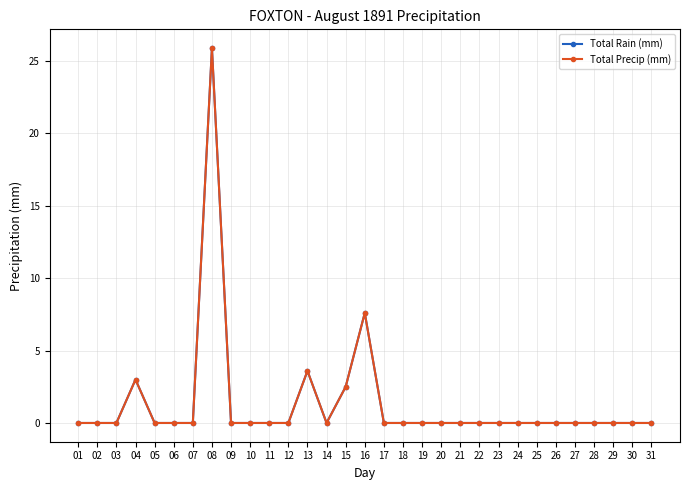

Reading left to right, list all the values displayed in this chart.

Total Rain (mm): 0.0	0.0	0.0	3.0	0.0	0.0	0.0	25.9	0.0	0.0	0.0	0.0	3.6	0.0	2.5	7.6	0.0	0.0	0.0	0.0	0.0	0.0	0.0	0.0	0.0	0.0	0.0	0.0	0.0	0.0	0.0
Total Precip (mm): 0.0	0.0	0.0	3.0	0.0	0.0	0.0	25.9	0.0	0.0	0.0	0.0	3.6	0.0	2.5	7.6	0.0	0.0	0.0	0.0	0.0	0.0	0.0	0.0	0.0	0.0	0.0	0.0	0.0	0.0	0.0